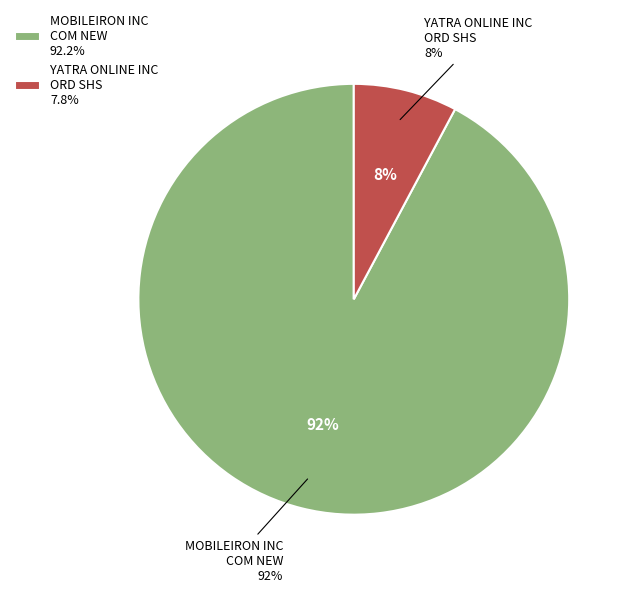

To the nearest percent, what is the combined percentage of MOBILEIRON INC COM NEW and YATRA ONLINE INC ORD SHS?

100%